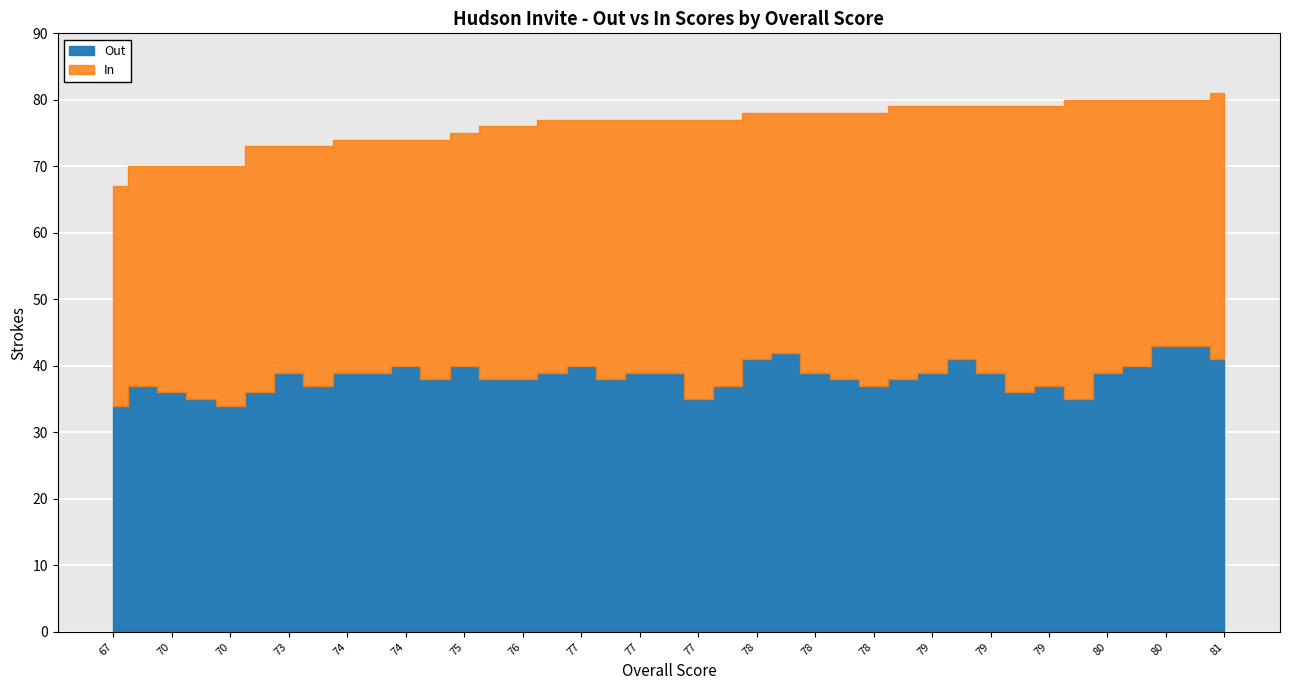

Does the chart display data point markers on the line(s)?

No